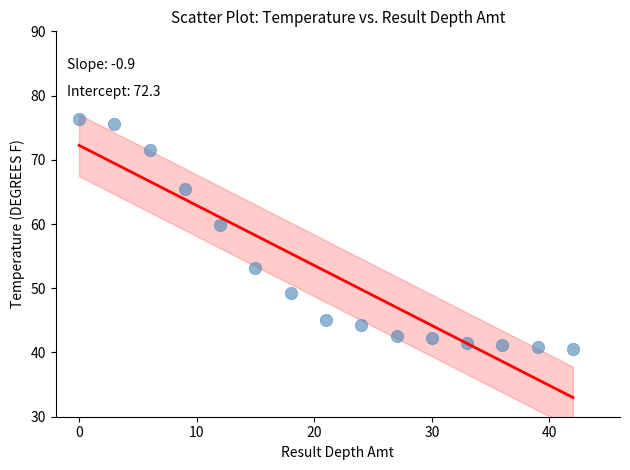

What is the range of Y values (max minus min)?

35.8